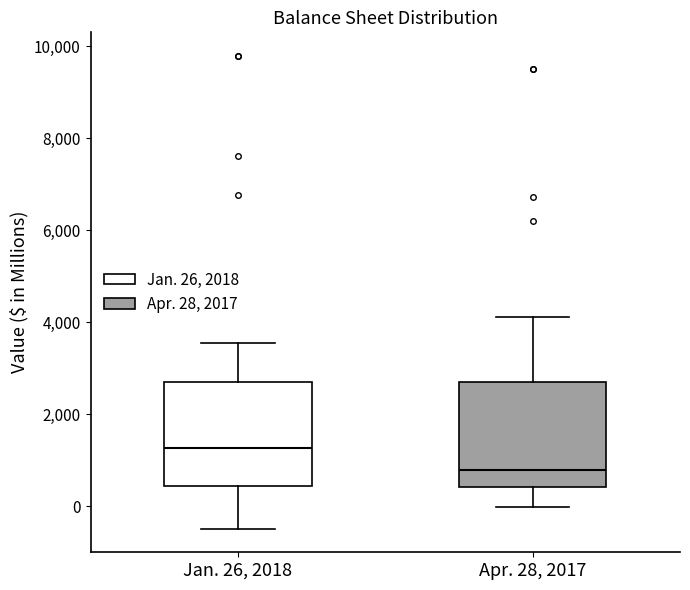

Which box has the highest median line?

Jan. 26, 2018